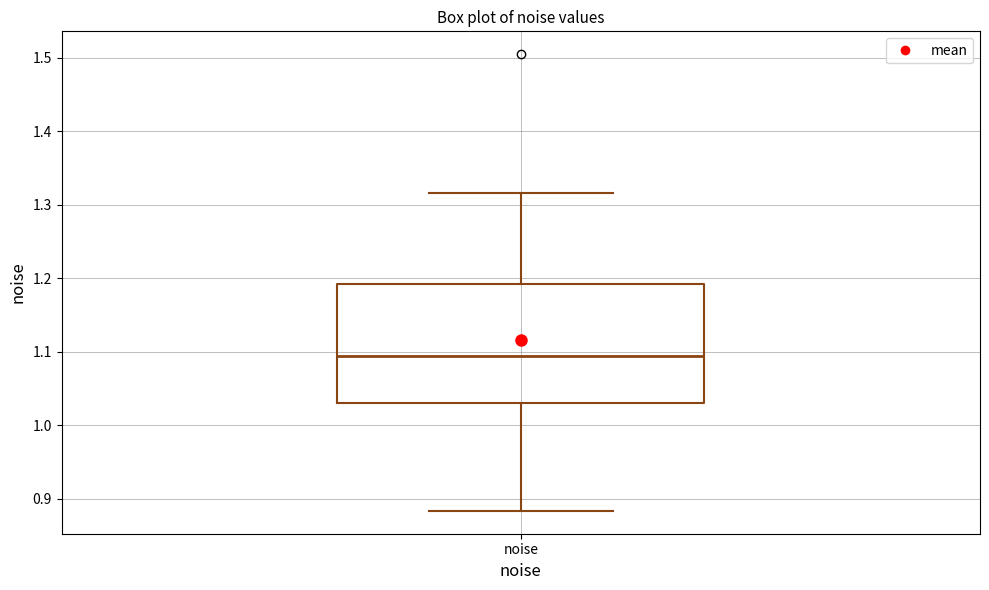

Read this box plot against the y-axis: the position of the median line, the range covered by the box, and the ends of both whiskers. The values are not printed on the chart, so give them approximately, as read against the axis.

median 1.09, box 1.03 to 1.19, whiskers 0.88 to 1.32